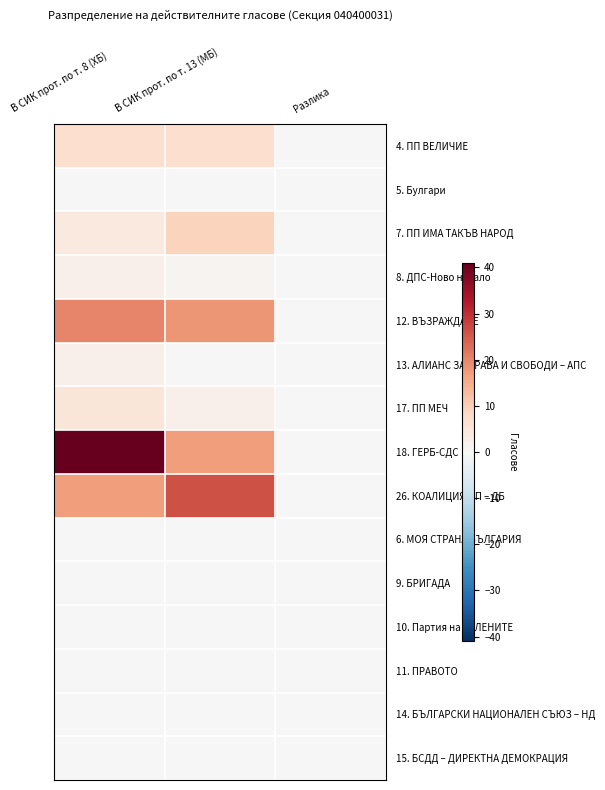

Reading left to right, list all the values displayed in this chart.

4. ПП ВЕЛИЧИЕ: В СИК прот. по т. 8 (ХБ)=7	В СИК прот. по т. 13 (МБ)=7	Разлика=0
5. Булгари: В СИК прот. по т. 8 (ХБ)=0	В СИК прот. по т. 13 (МБ)=0	Разлика=0
7. ПП ИМА ТАКЪВ НАРОД: В СИК прот. по т. 8 (ХБ)=4	В СИК прот. по т. 13 (МБ)=9	Разлика=0
8. ДПС-Ново начало: В СИК прот. по т. 8 (ХБ)=2	В СИК прот. по т. 13 (МБ)=1	Разлика=0
12. ВЪЗРАЖДАНЕ: В СИК прот. по т. 8 (ХБ)=20	В СИК прот. по т. 13 (МБ)=18	Разлика=0
13. АЛИАНС ЗА ПРАВА И СВОБОДИ – АПС: В СИК прот. по т. 8 (ХБ)=2	В СИК прот. по т. 13 (МБ)=0	Разлика=0
17. ПП МЕЧ: В СИК прот. по т. 8 (ХБ)=5	В СИК прот. по т. 13 (МБ)=2	Разлика=0
18. ГЕРБ-СДС: В СИК прот. по т. 8 (ХБ)=41	В СИК прот. по т. 13 (МБ)=17	Разлика=0
26. КОАЛИЦИЯ ПП – ДБ: В СИК прот. по т. 8 (ХБ)=17	В СИК прот. по т. 13 (МБ)=26	Разлика=0
6. МОЯ СТРАНА БЪЛГАРИЯ: В СИК прот. по т. 8 (ХБ)=0	В СИК прот. по т. 13 (МБ)=0	Разлика=0
9. БРИГАДА: В СИК прот. по т. 8 (ХБ)=0	В СИК прот. по т. 13 (МБ)=0	Разлика=0
10. Партия на ЗЕЛЕНИТЕ: В СИК прот. по т. 8 (ХБ)=0	В СИК прот. по т. 13 (МБ)=0	Разлика=0
11. ПРАВОТО: В СИК прот. по т. 8 (ХБ)=0	В СИК прот. по т. 13 (МБ)=0	Разлика=0
14. БЪЛГАРСКИ НАЦИОНАЛЕН СЪЮЗ – НД: В СИК прот. по т. 8 (ХБ)=0	В СИК прот. по т. 13 (МБ)=0	Разлика=0
15. БСДД – ДИРЕКТНА ДЕМОКРАЦИЯ: В СИК прот. по т. 8 (ХБ)=0	В СИК прот. по т. 13 (МБ)=0	Разлика=0